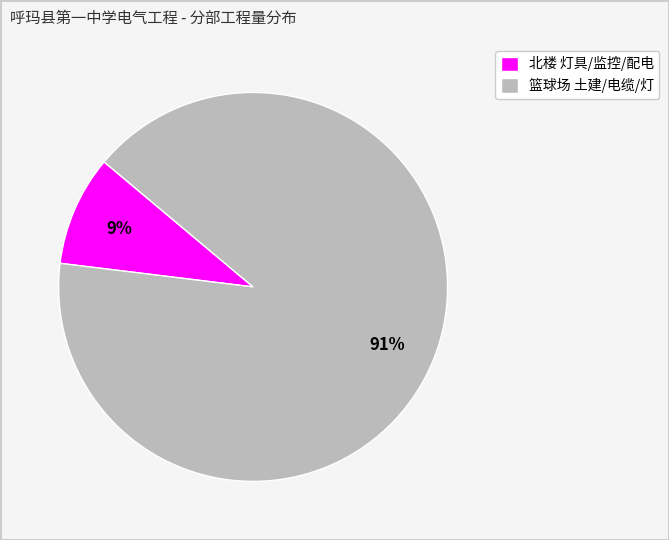

To the nearest percent, what is the average slice percentage?

50%